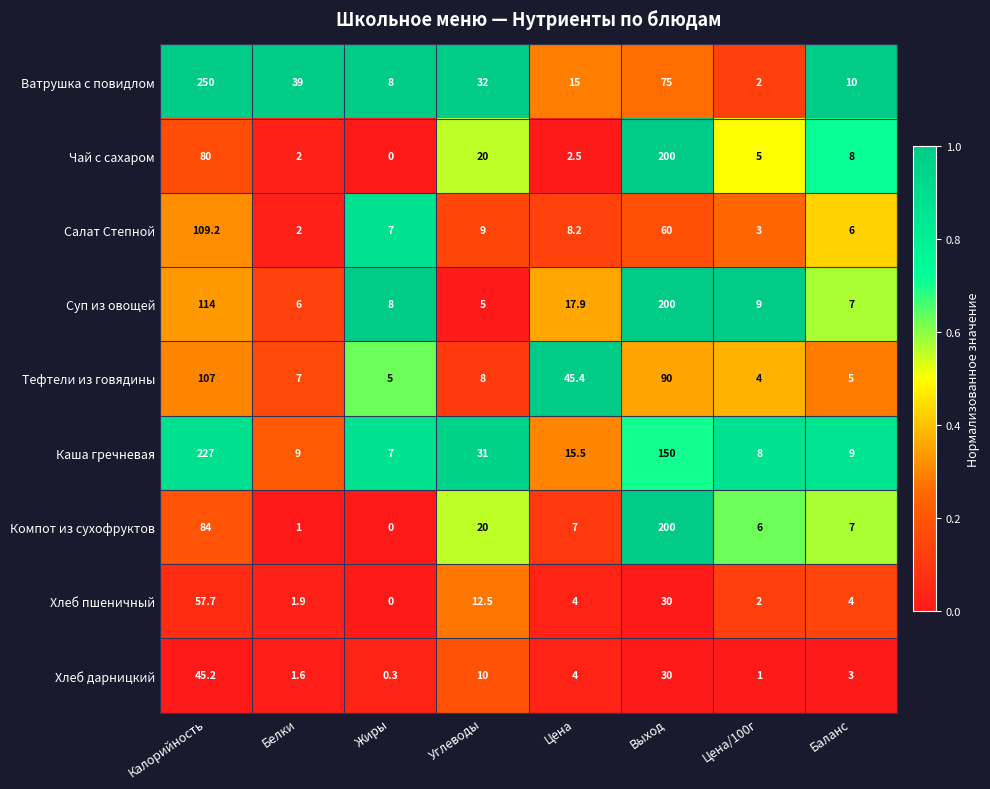

Which series has the largest total across all categories?

Каша гречневая